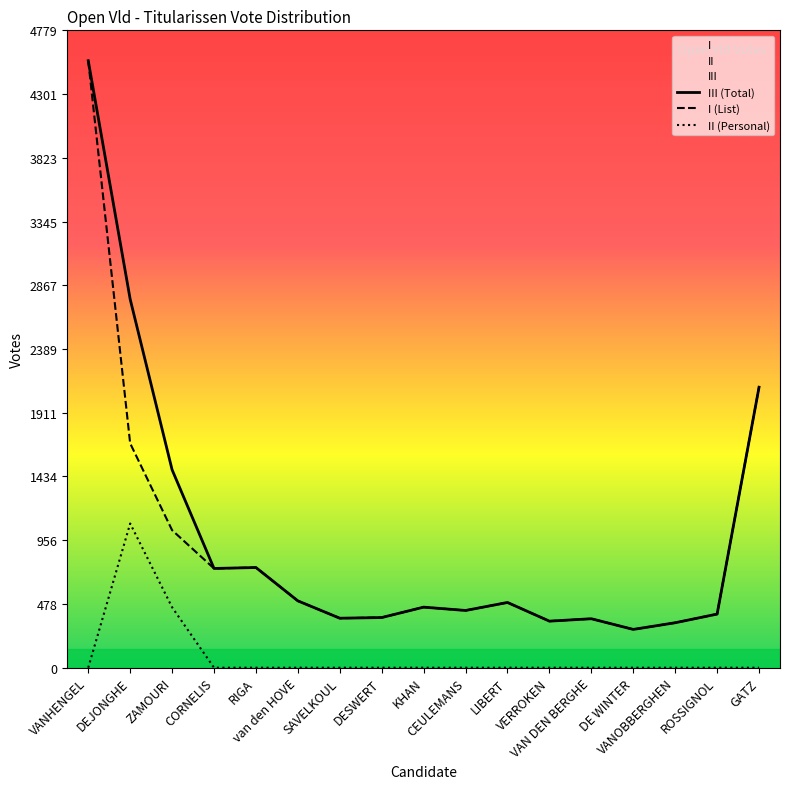

Reading left to right, transcribe all the data shown in this chart.

III (Total): 4551	2763	1484	744	751	501	371	376	454	429	489	349	367	287	337	402	2103
I (List): 4551	1682	1031	744	751	501	371	376	454	429	489	349	367	287	337	402	2103
II (Personal): 0	1081	453	0	0	0	0	0	0	0	0	0	0	0	0	0	0